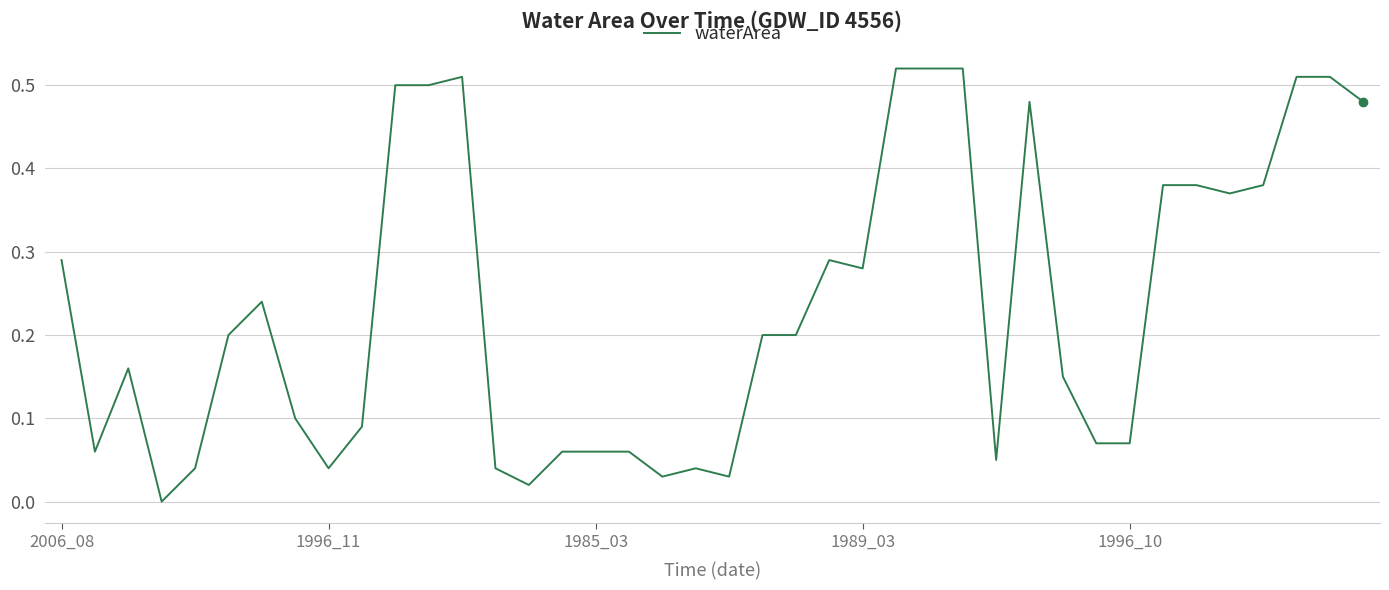

Does the chart have visible grid lines?

Yes